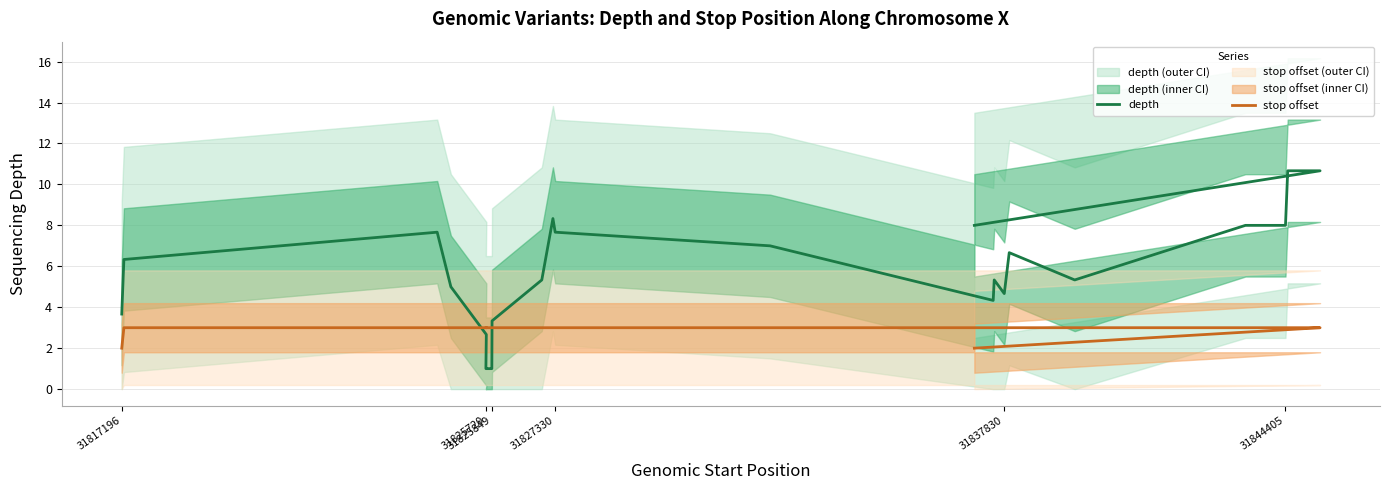

How many distinct data groups are displayed?

2